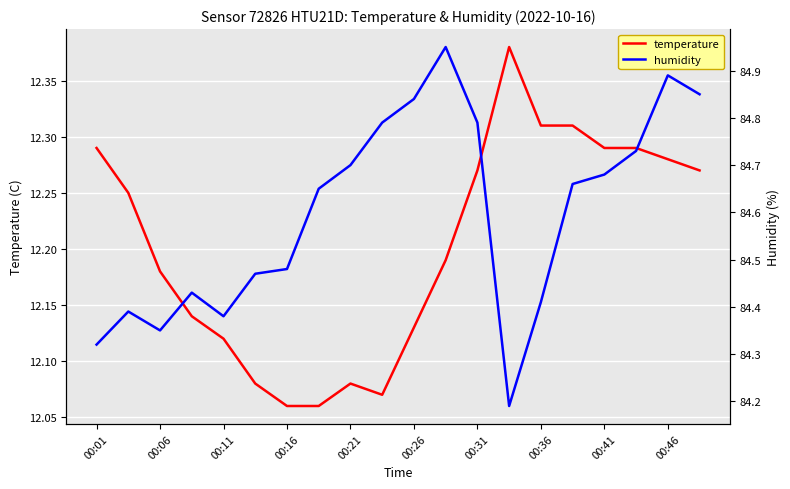

What position from the right is 00:31?

8